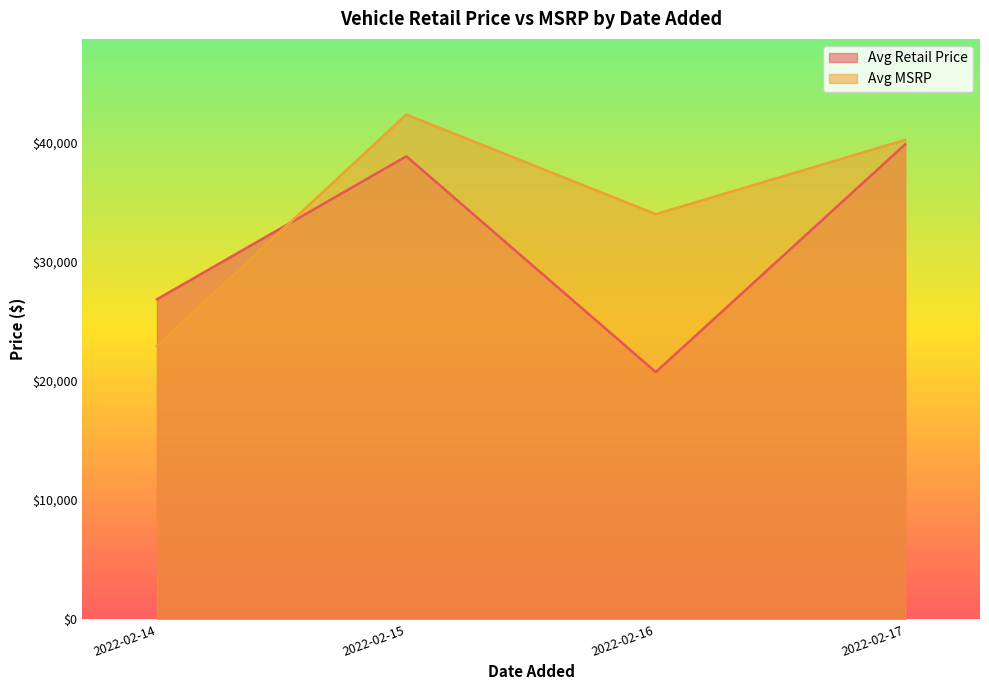

Between 2022-02-15 and 2022-02-14, which series saw the biggest shift?

Avg MSRP